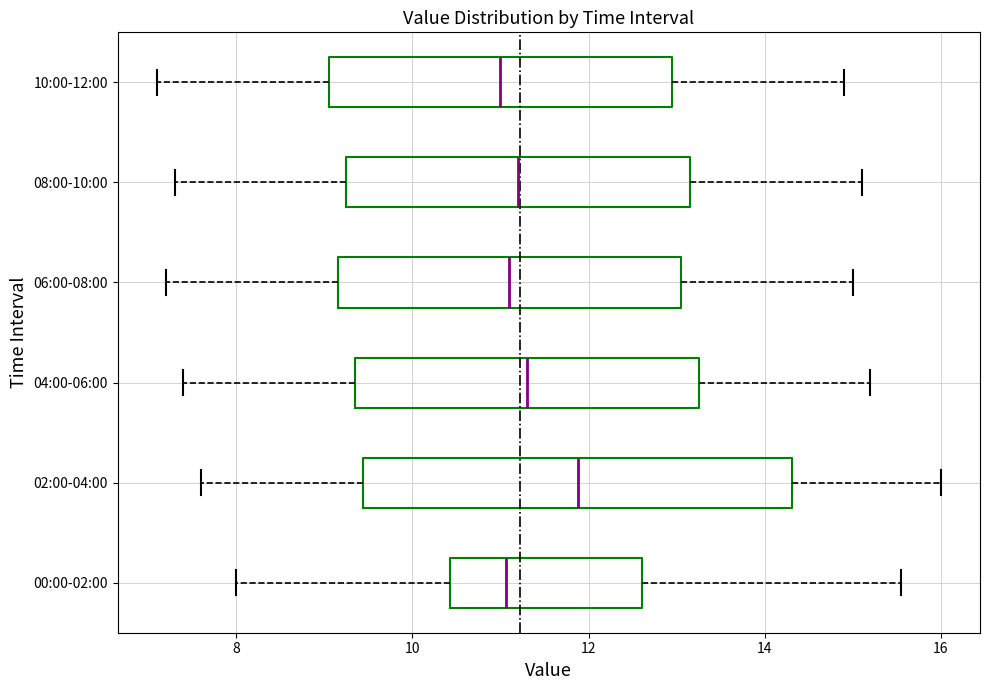

Reading bottom to top, read every box against the x-axis: the position of its median line, the range the box covers, and the ends of its whiskers. The values are not printed on the chart, so give them approximately, as read against the axis.

00:00-02:00: median 11.0, box 10.4 to 12.6, whiskers 8.0 to 15.6
02:00-04:00: median 11.8, box 9.4 to 14.4, whiskers 7.6 to 16.0
04:00-06:00: median 11.4, box 9.4 to 13.2, whiskers 7.4 to 15.2
06:00-08:00: median 11.2, box 9.2 to 13.0, whiskers 7.2 to 15.0
08:00-10:00: median 11.2, box 9.2 to 13.2, whiskers 7.4 to 15.2
10:00-12:00: median 11.0, box 9.0 to 13.0, whiskers 7.2 to 15.0